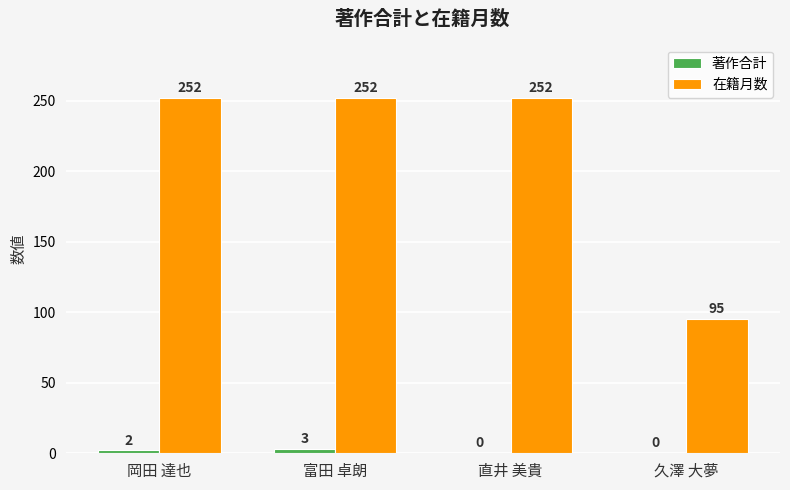

How many values in 著作合計 are above zero?

2